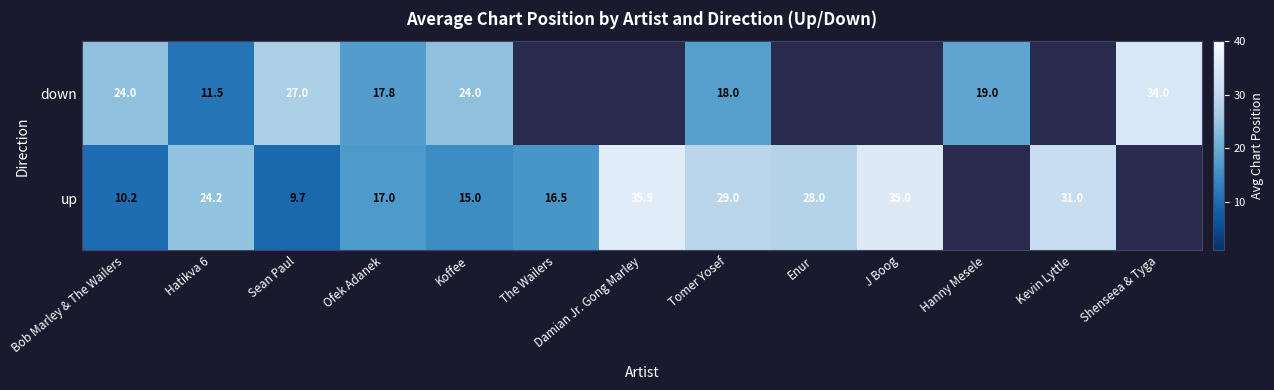

Between The Wailers and Bob Marley & The Wailers, which is larger?

The Wailers